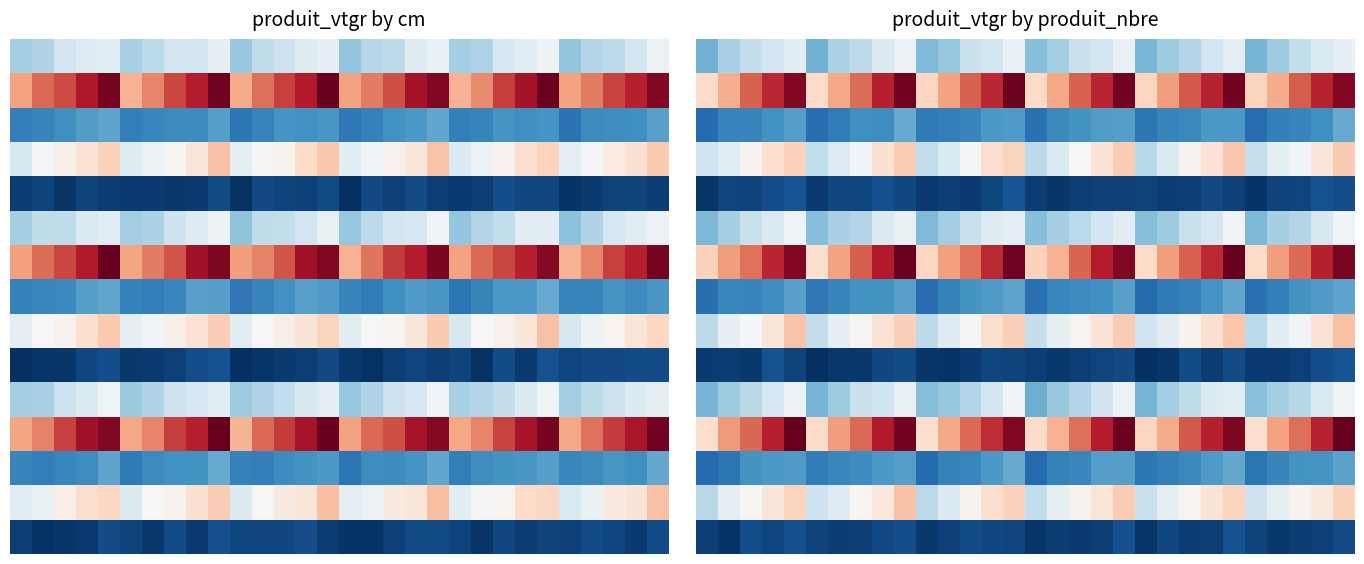

What is the difference between the highest and lowest values at 0?

14.9